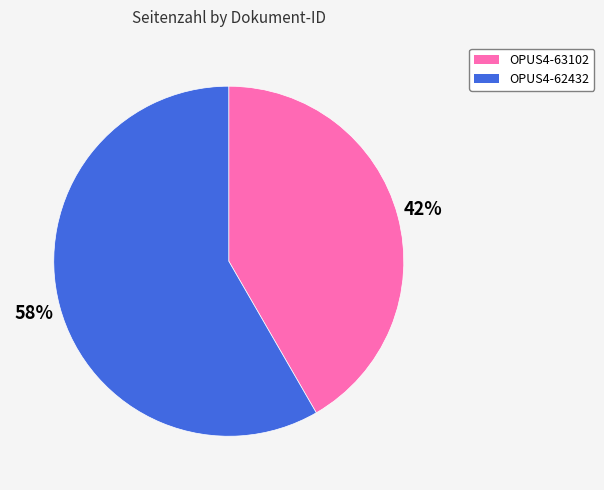

Combined, do OPUS4-63102 and OPUS4-62432 account for over 50%?

Yes